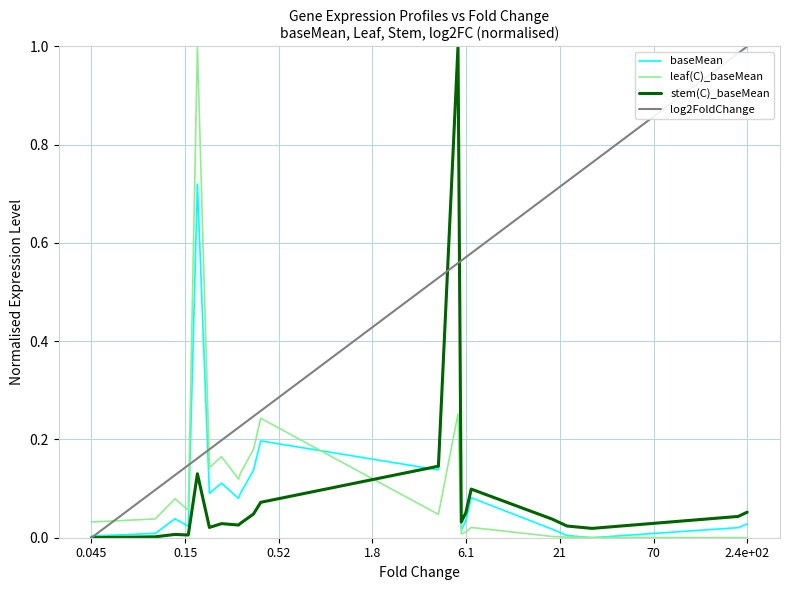

Which series has the largest total across all categories?

log2FoldChange